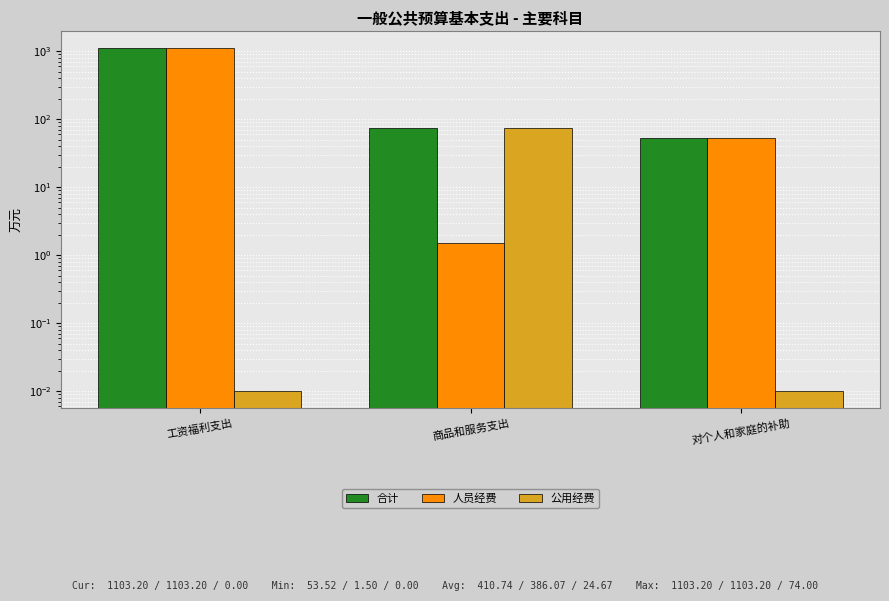

Between 工资福利支出 and 对个人和家庭的补助, which series saw the biggest shift?

合计